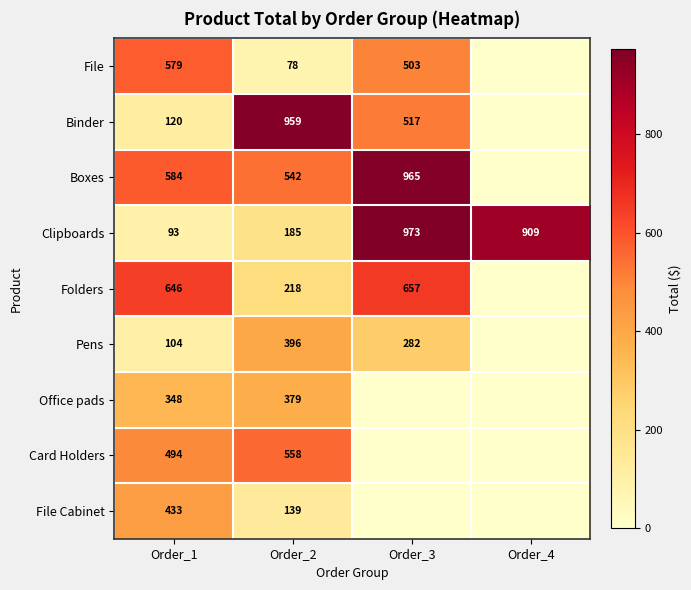

Between Order_1 and Order_2, which series saw the biggest shift?

Binder